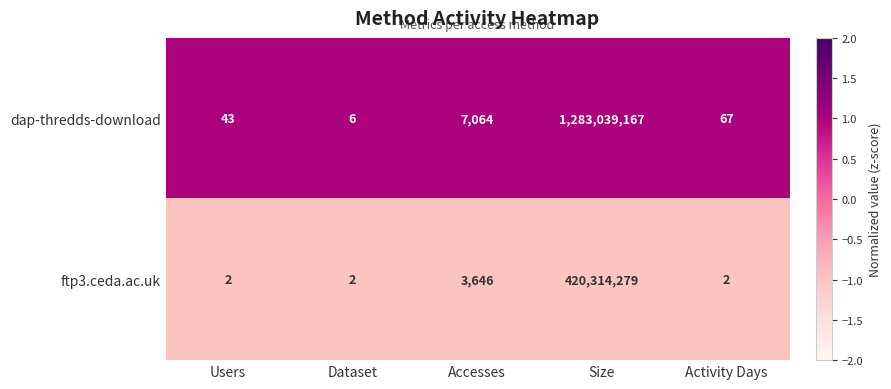

True or false: ftp3.ceda.ac.uk has a value of 2 at Dataset.

True